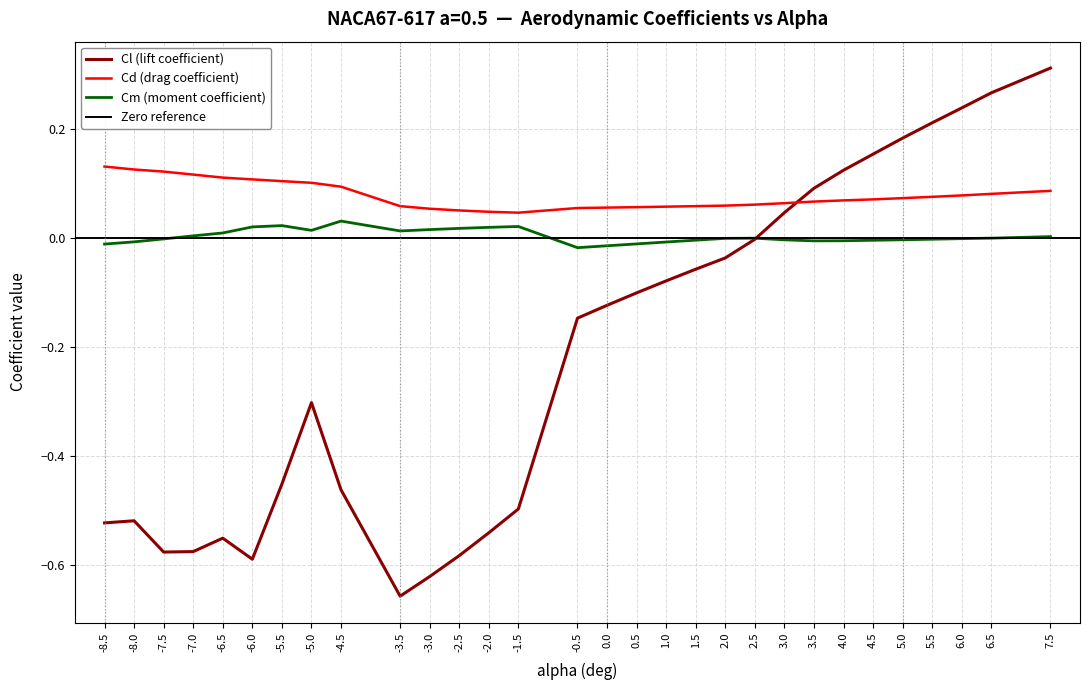

True or false: Cd and Cm cross at least once.

False